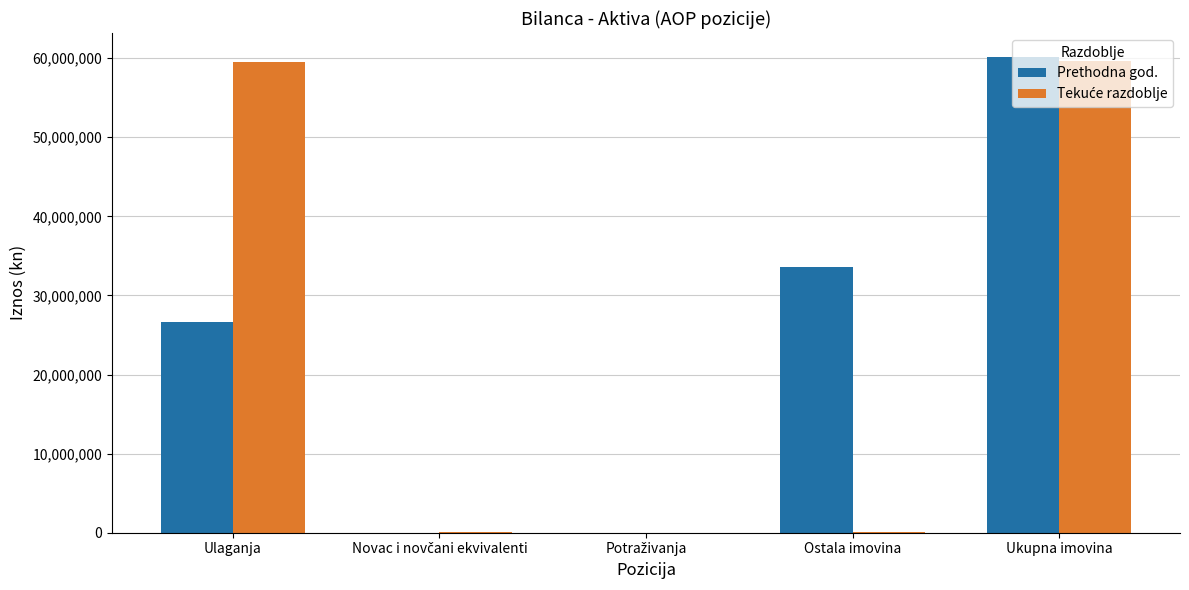

Is it true that Prethodna god. equals 26591359 at Ulaganja?

True